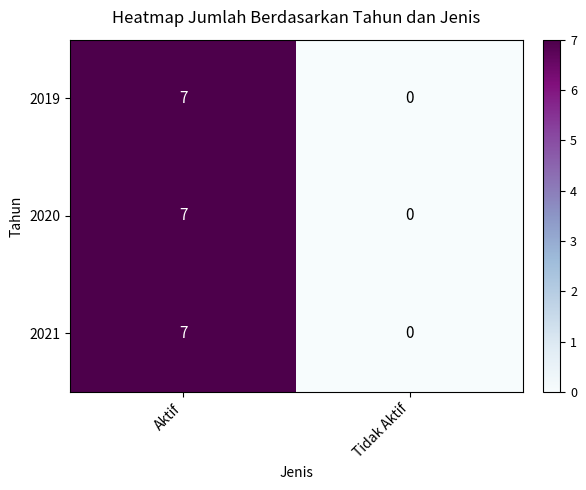

At which category is the sum across all series the highest?

Aktif